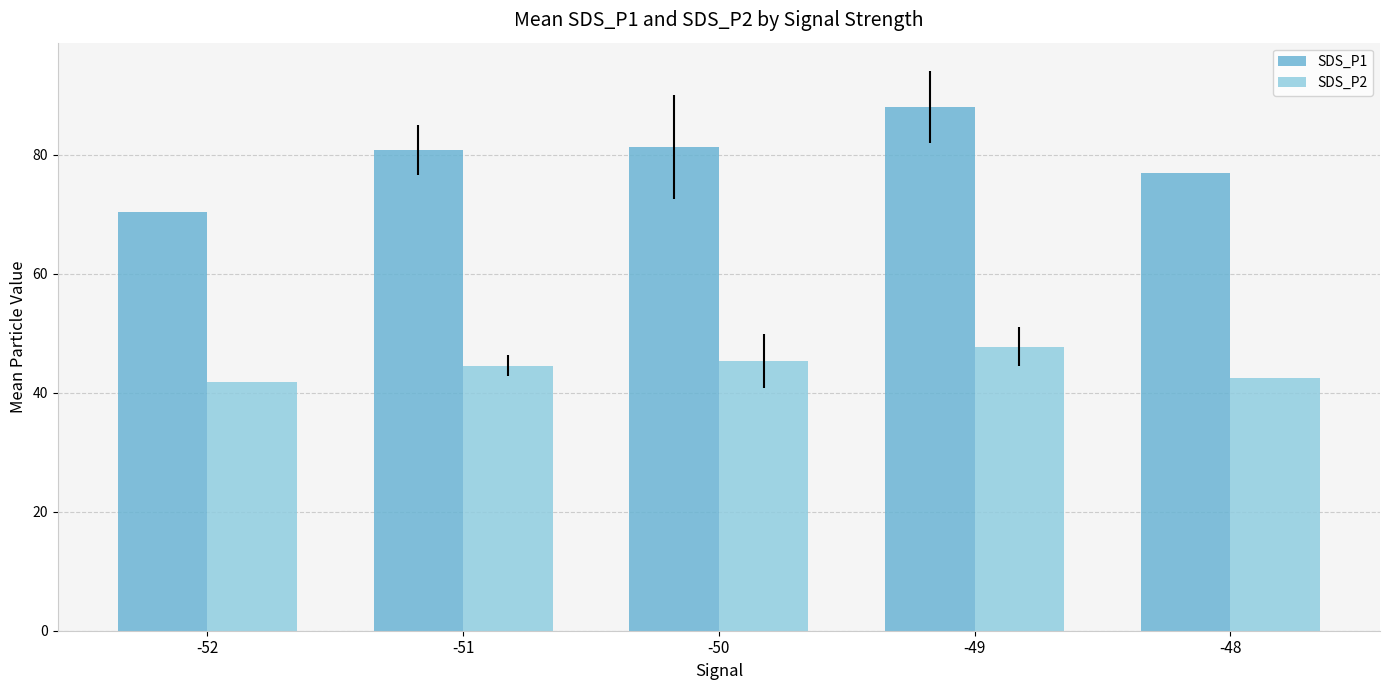

What is the value of the SDS_P1 bar at the 2nd from the left?

80.9